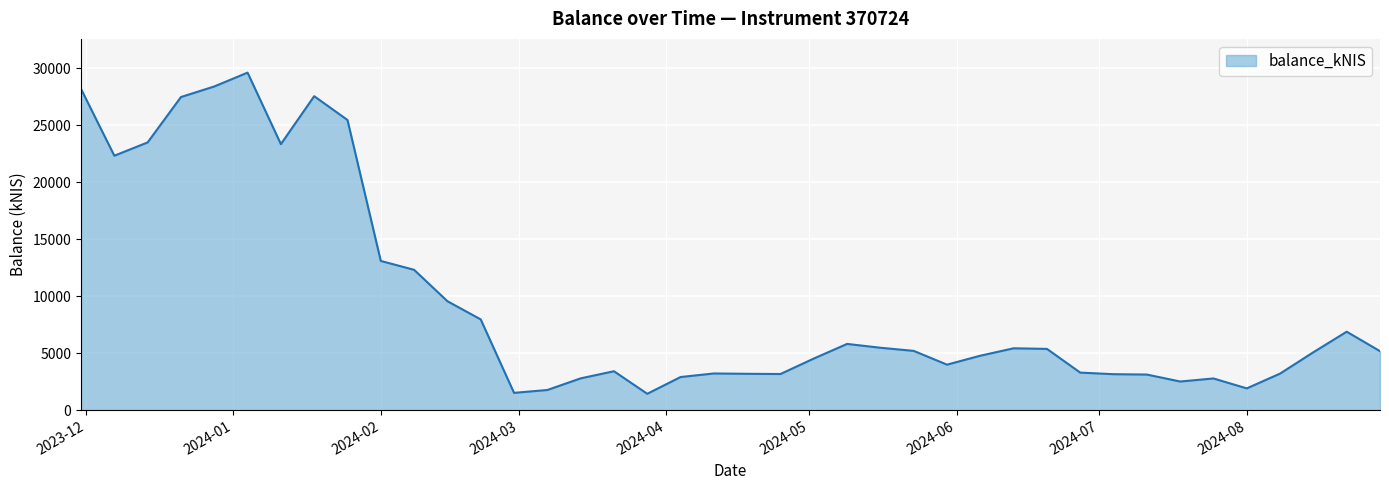

What is the maximum value shown in the chart?

29596.6